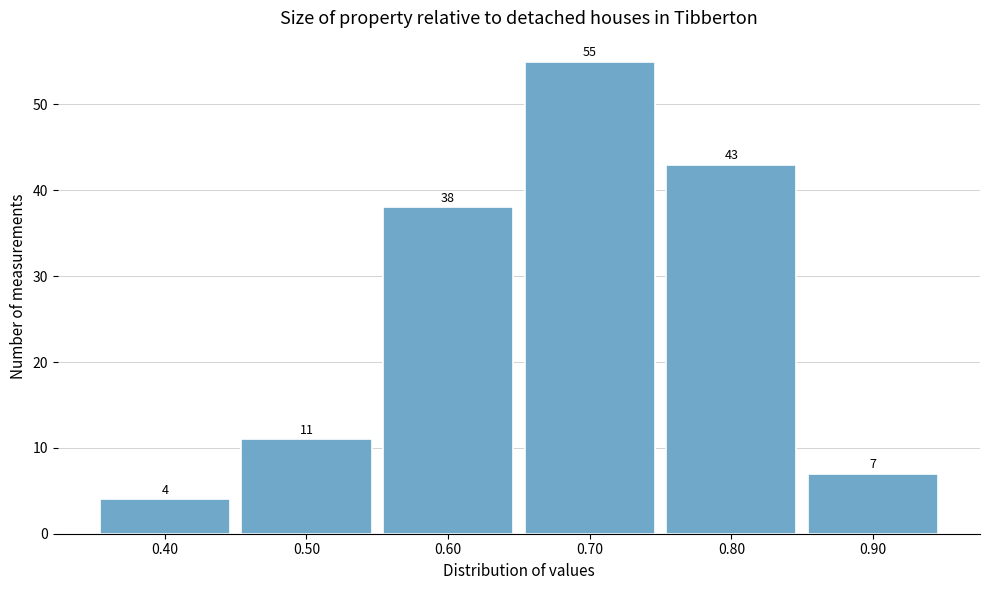

How tall is the bar that spans 0.45 to 0.55 on the x-axis?

11